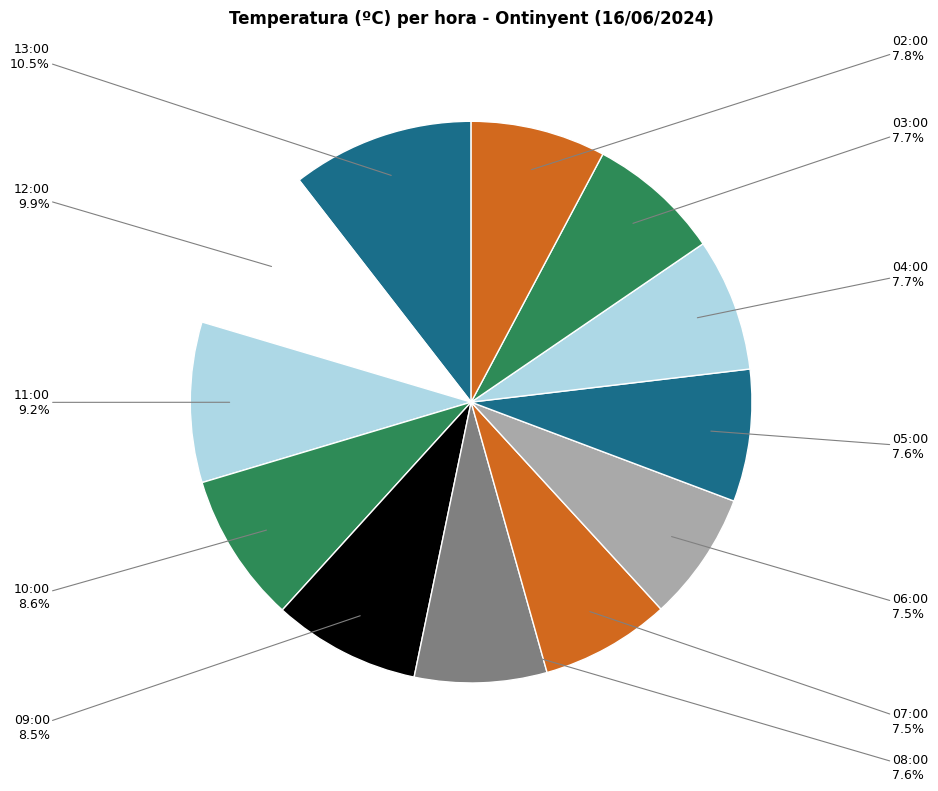

To the nearest percent, what is the difference between the largest and smallest slice percentages?

3%